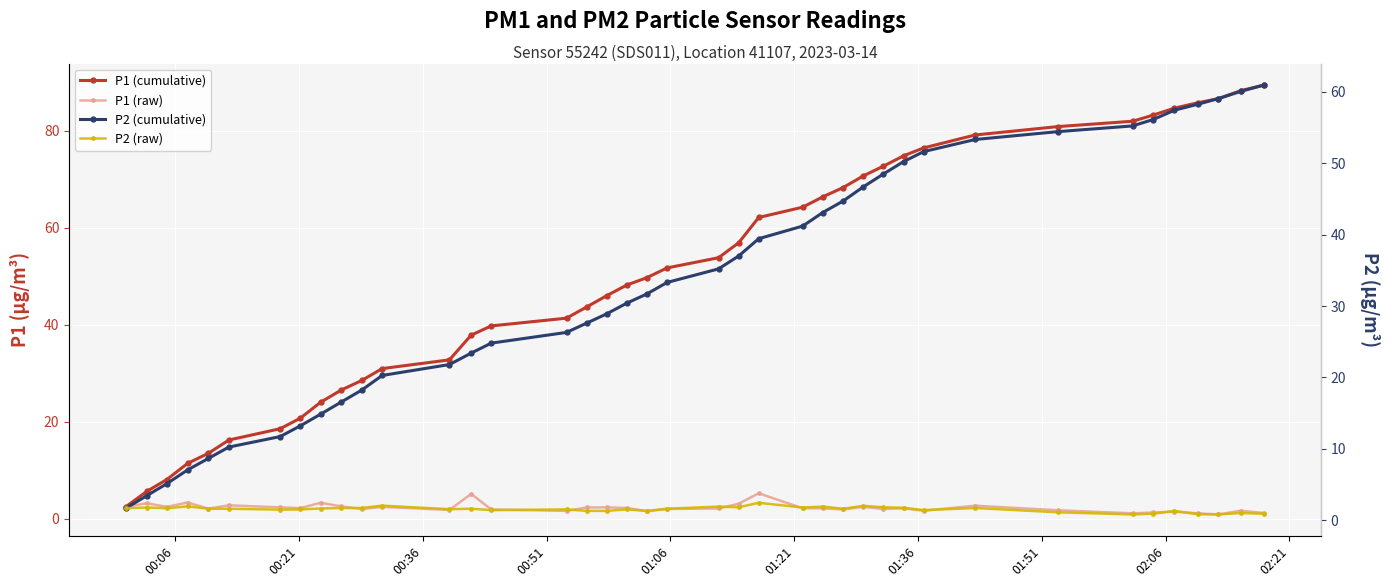

What is the average value of the P2 (raw) series?

1.5